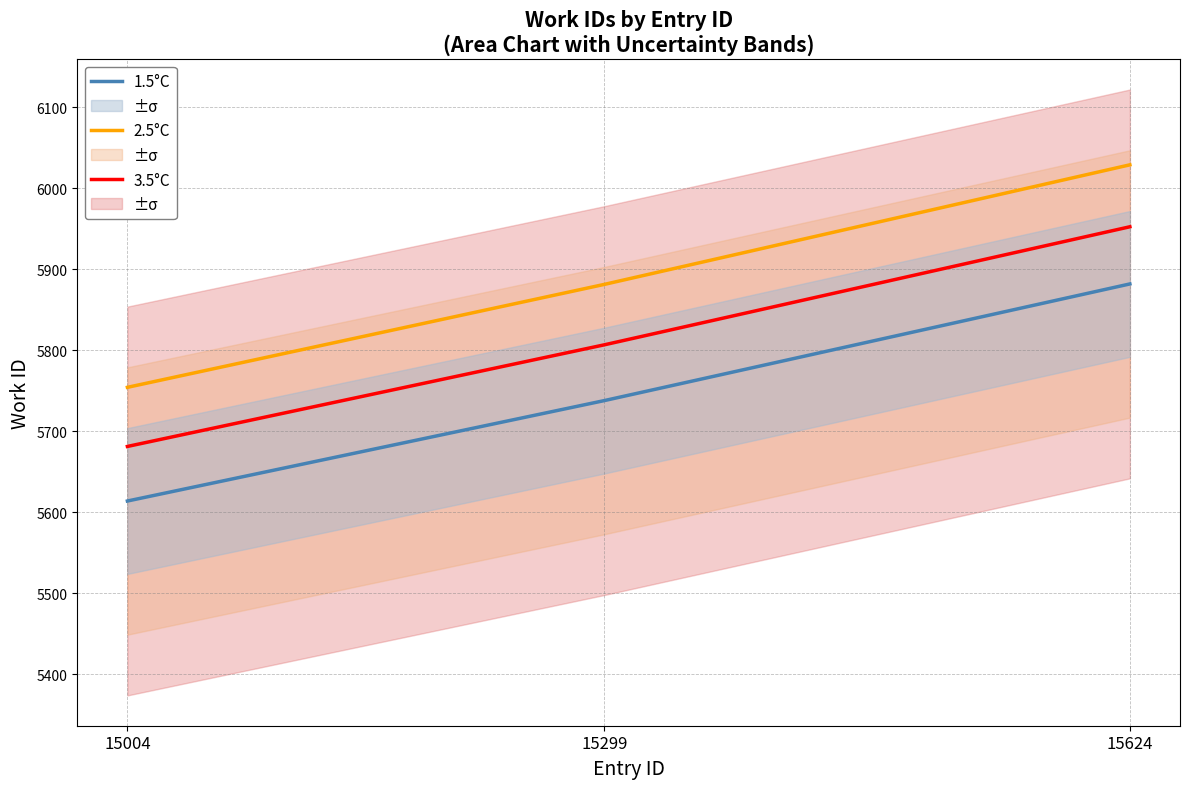

What is the difference between the 2.5°C values at 15299 and 15624?

147.6